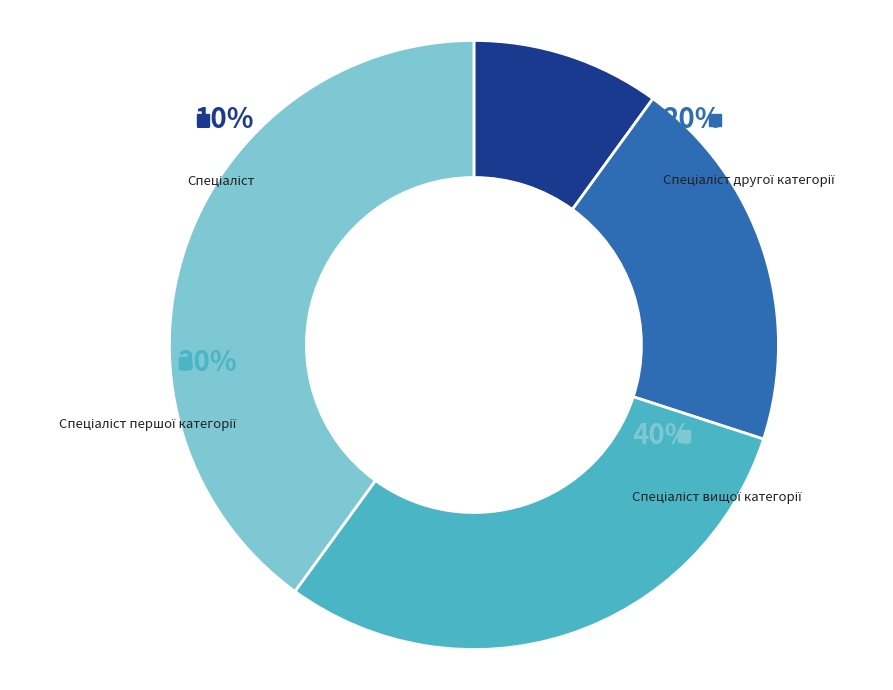

The Спеціаліст першої категорії slice represents 30% of the pie. True or false?

True